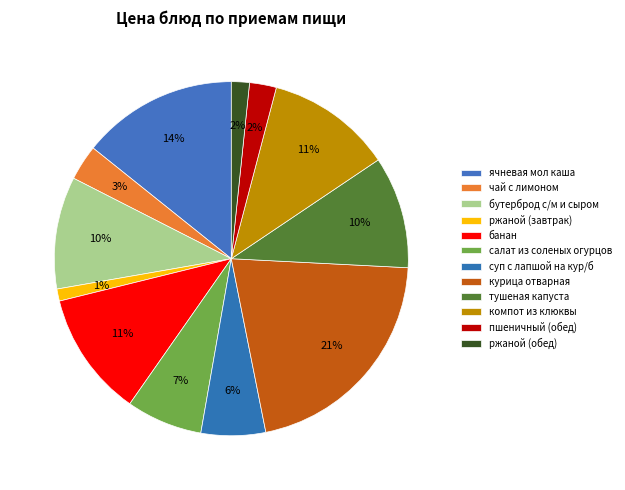

Is it true that бутерброд с/м и сыром is 10% of the pie?

True